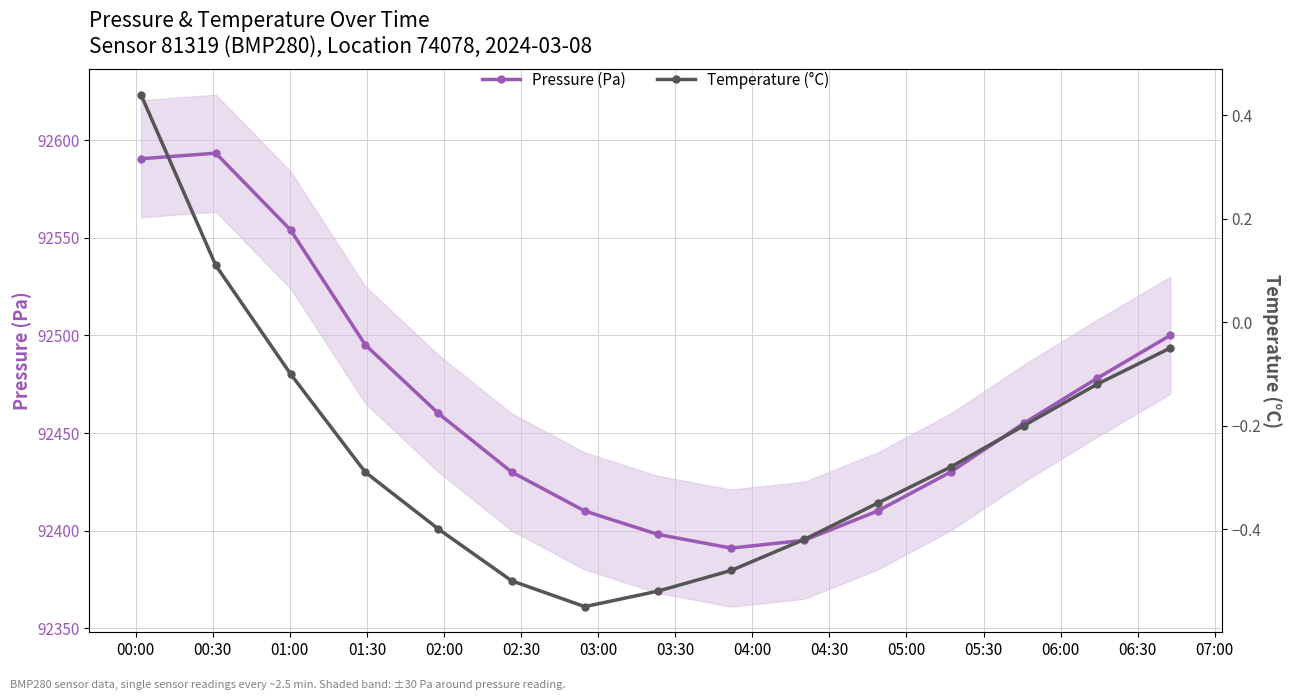

Does the chart have visible grid lines?

Yes